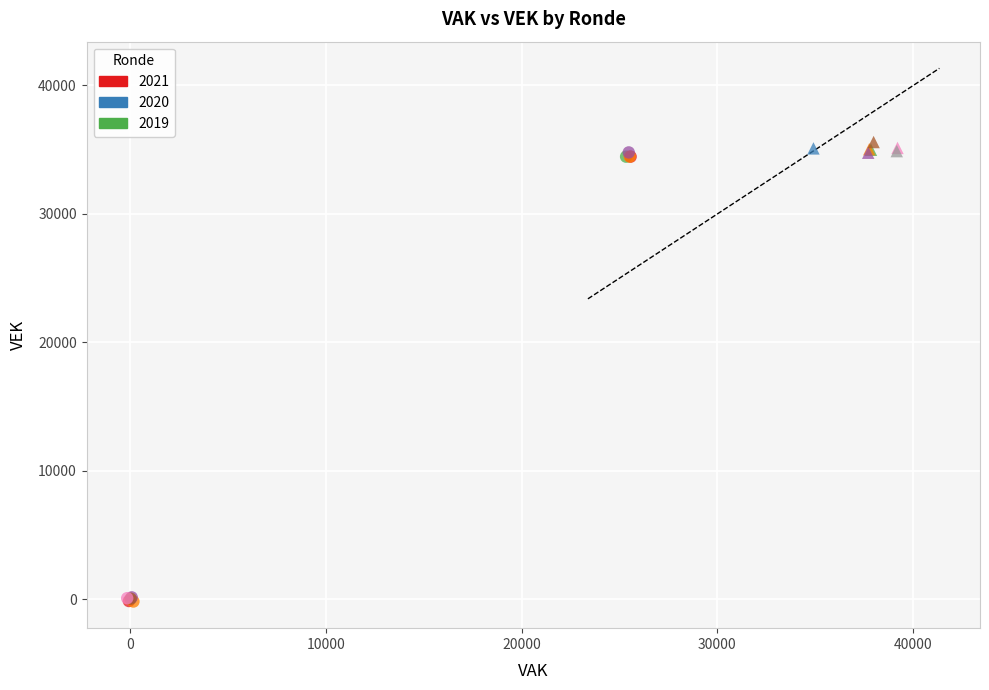

What are all the series names shown in the legend?

2021, 2020, 2019